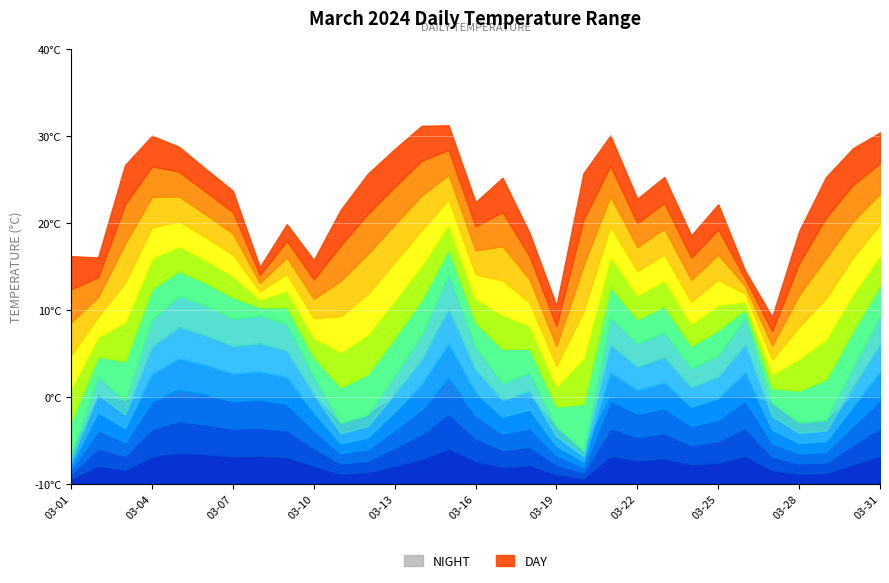

Where is the first local minimum for PTemp_C_Min?

03-03